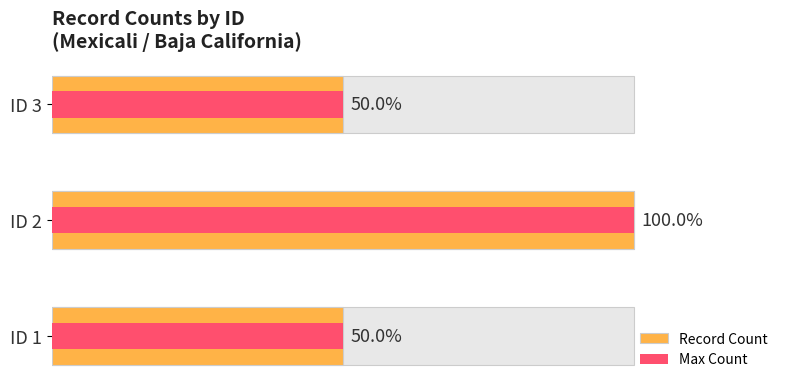

How many values exceed 2?

1